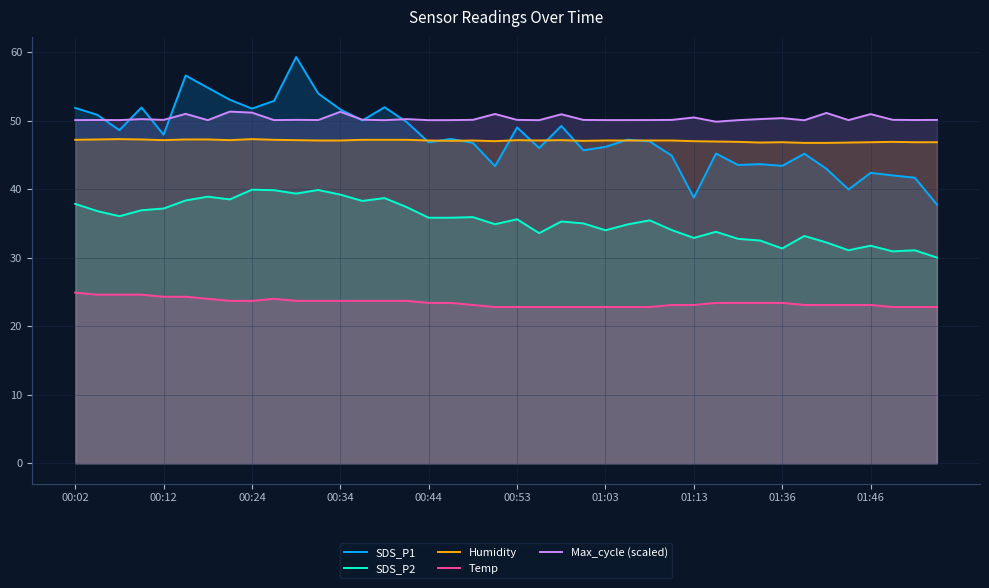

What is the difference between the SDS_P2 values at 00:44 and 01:46?

4.1